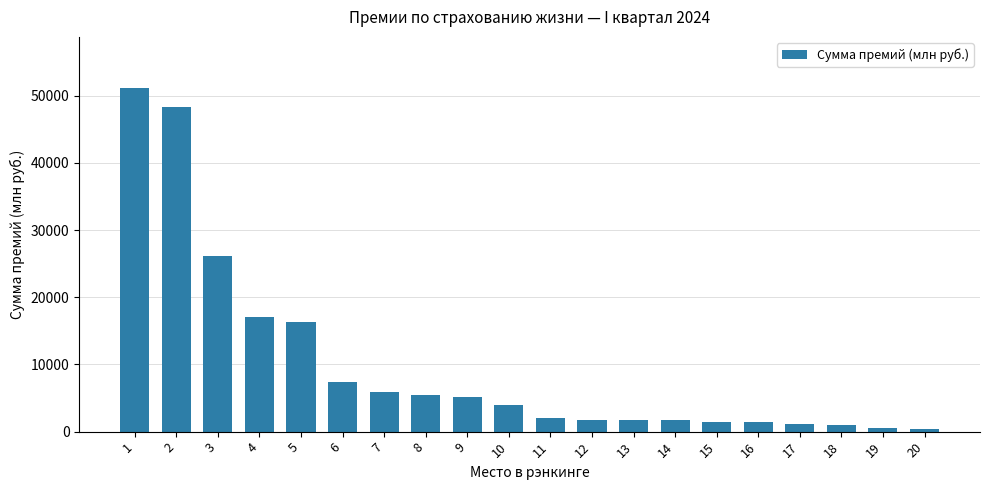

Which label corresponds to the largest value in the chart?

1